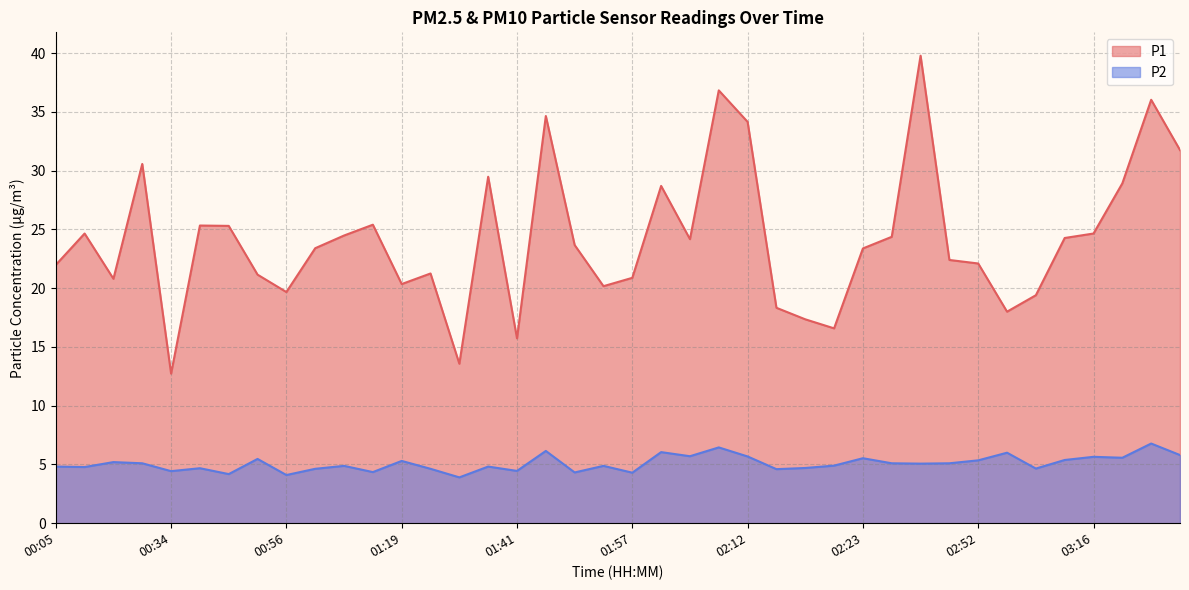

At how many categories does at least one series exceed 26?

10